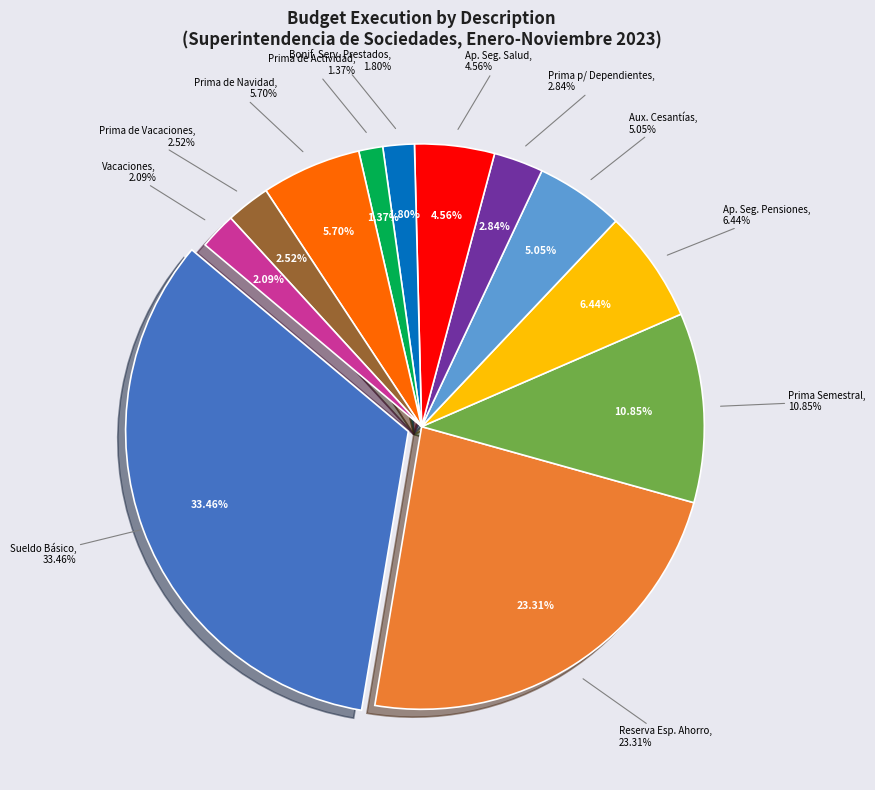

To the nearest percent, what portion does APORTES A LA SEGURIDAD SOCIAL EN PENSIONES represent?

6%